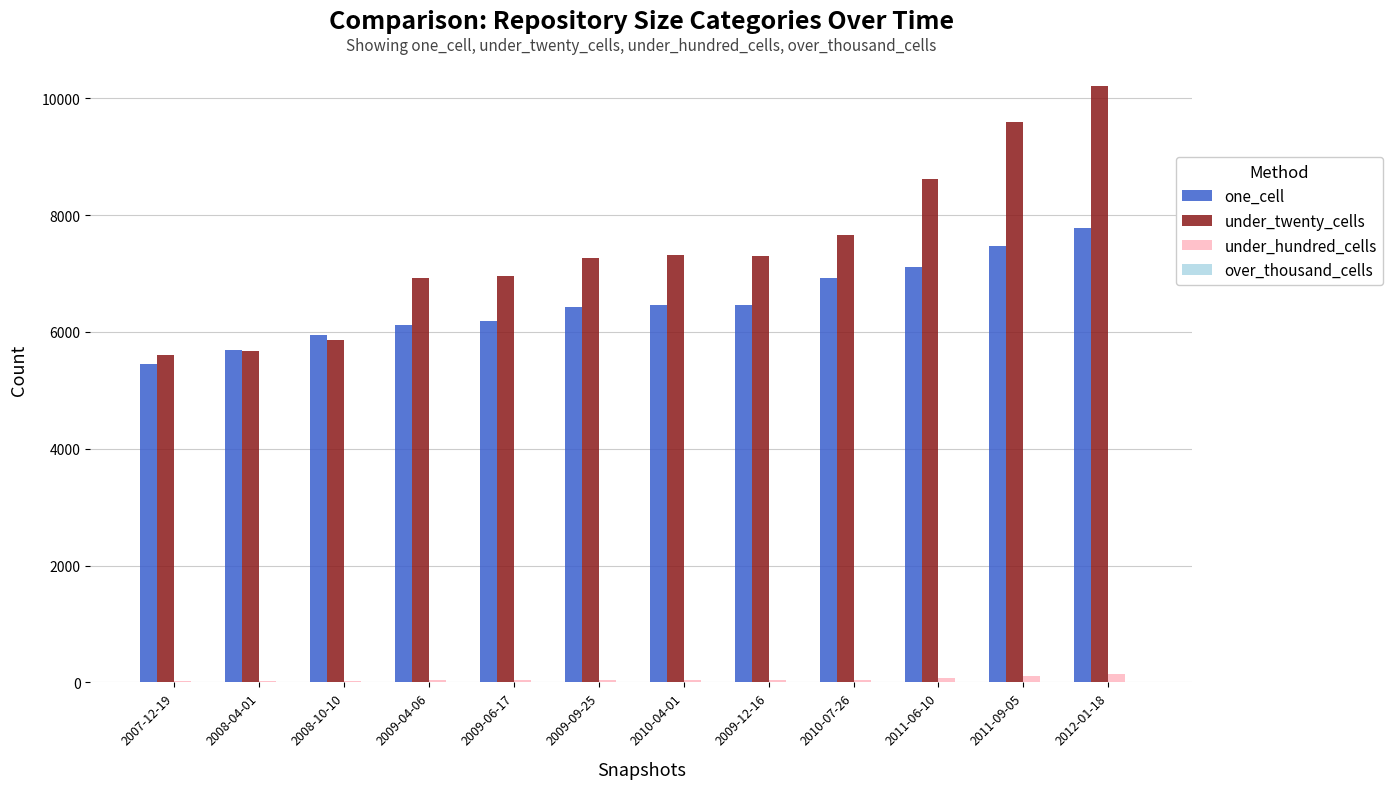

Between 2008-10-10 and 2009-06-17, which series saw the biggest shift?

under_twenty_cells